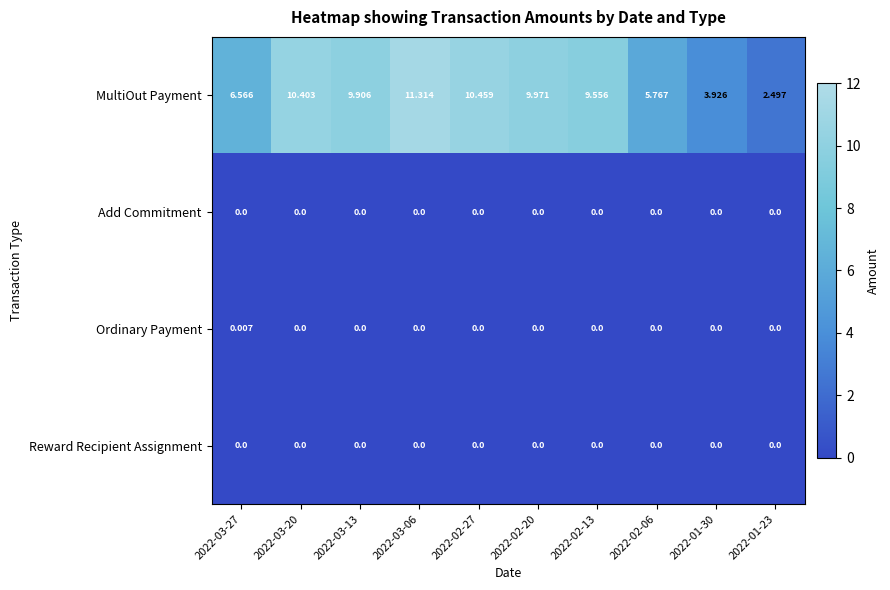

At how many categories does at least one series exceed 8?

6